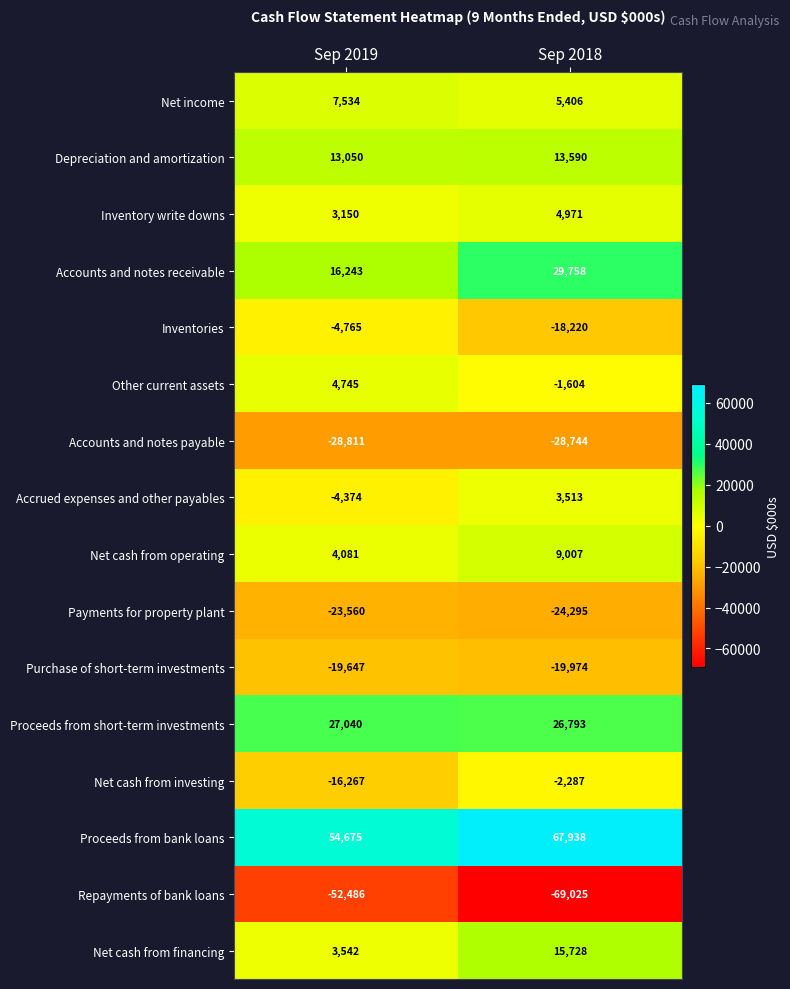

What is the greatest value displayed?

67938